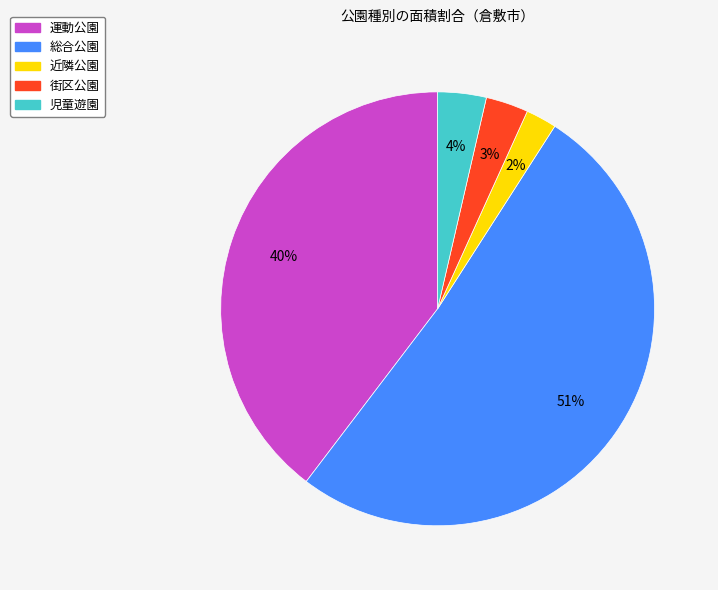

To the nearest percent, what percentage of the pie is 総合公園?

51%